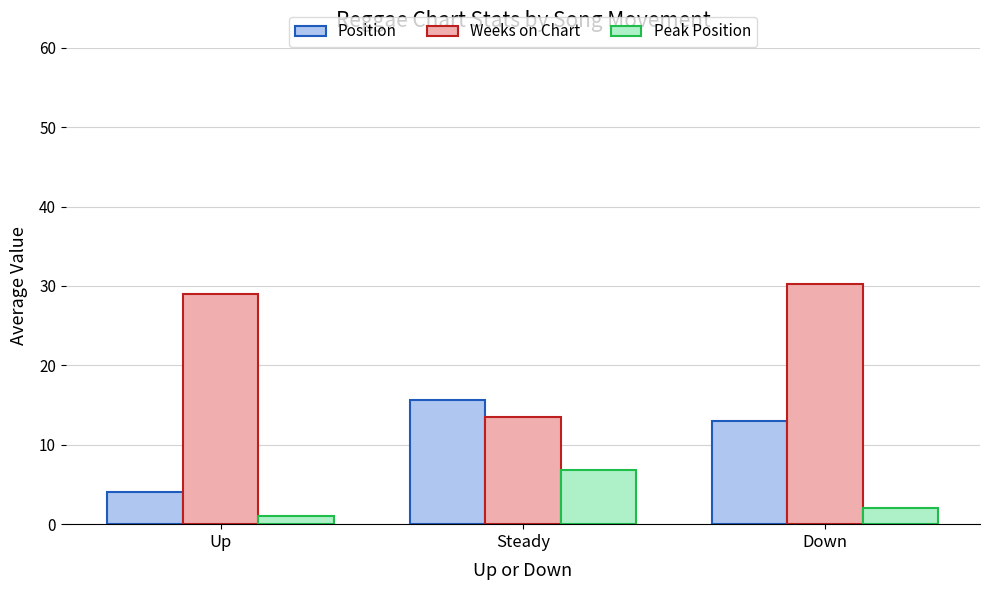

How many distinct data groups are displayed?

3